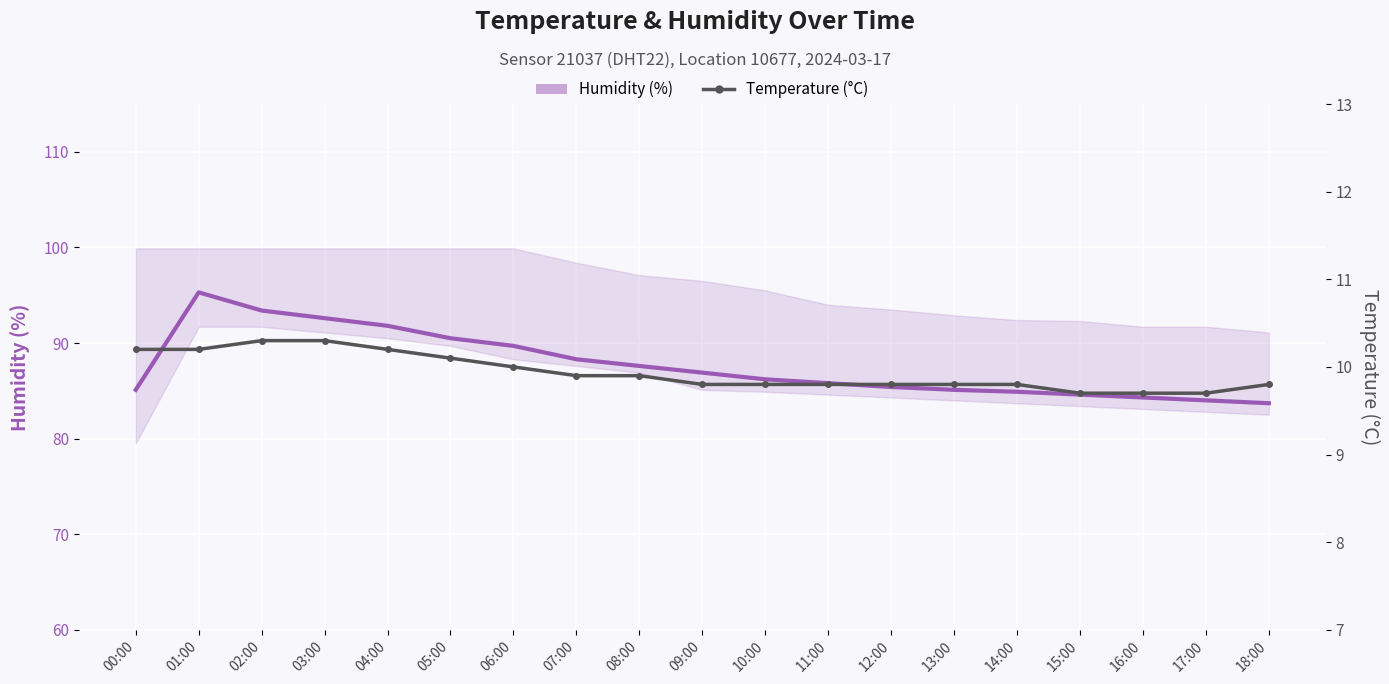

At which category does the chart reach its minimum across all series?

15:00